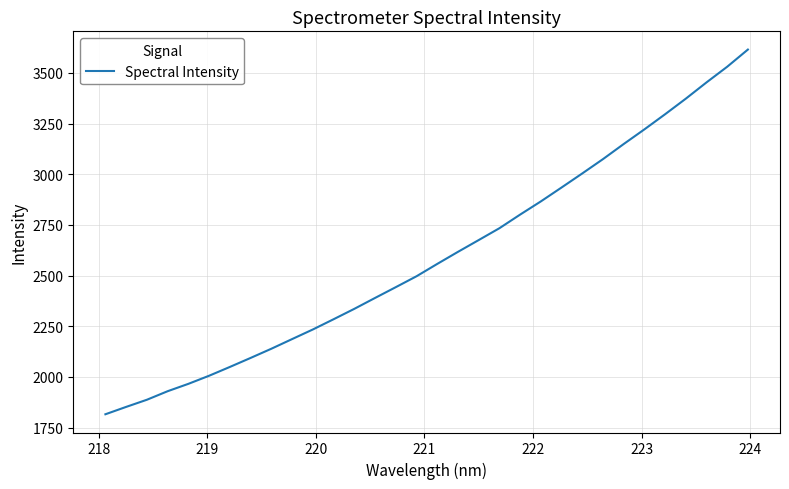

What is the greatest value displayed?

3615.0